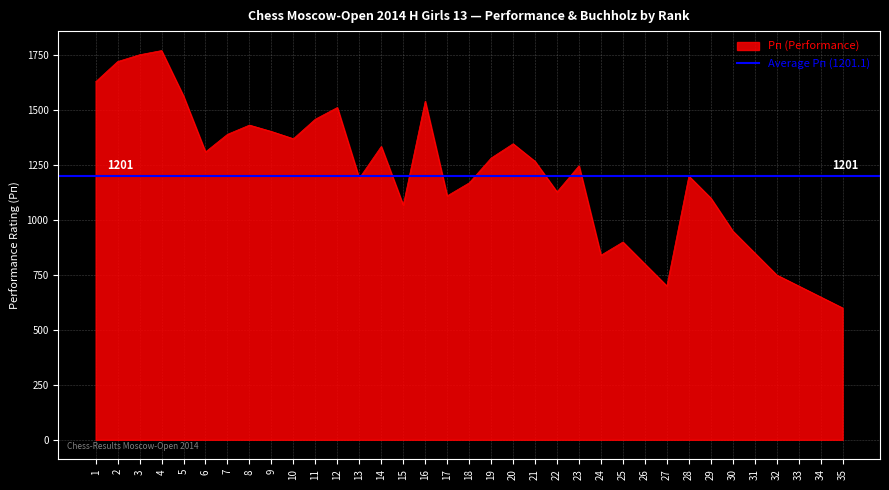

Which label corresponds to the smallest value in the chart?

35